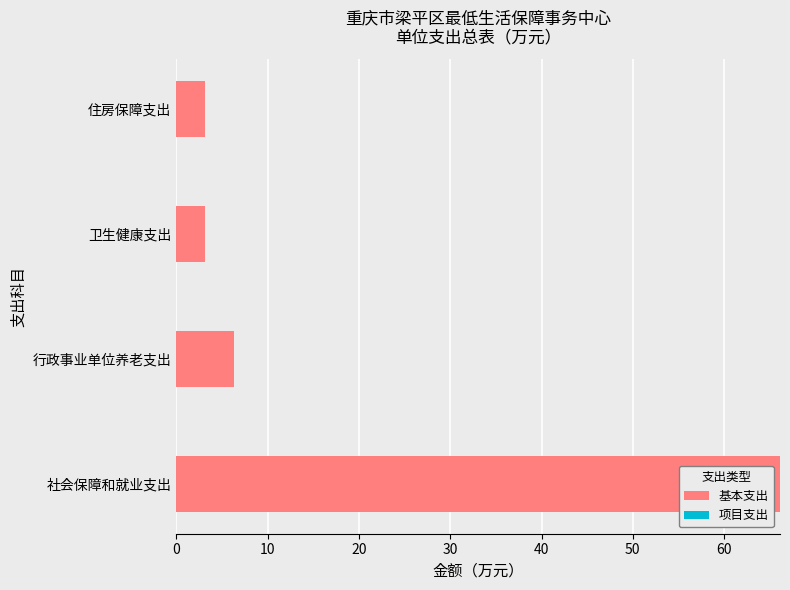

Between 卫生健康支出 and 行政事业单位养老支出, which is larger?

行政事业单位养老支出